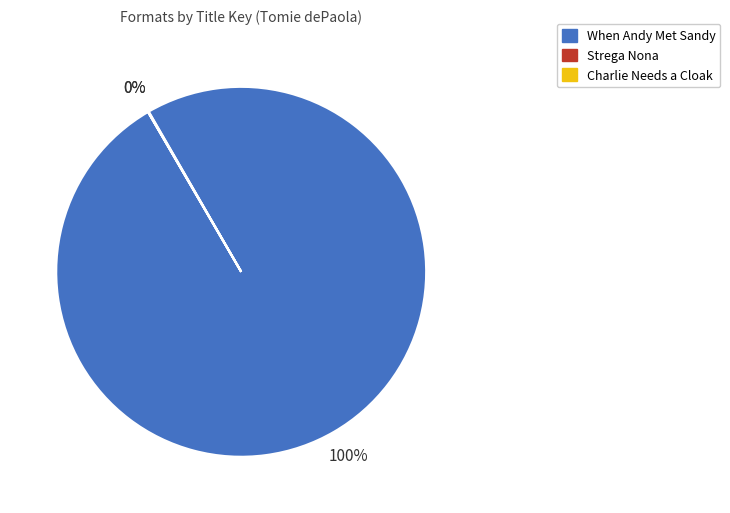

True or false: When Andy Met Sandy accounts for 91% of the total.

False